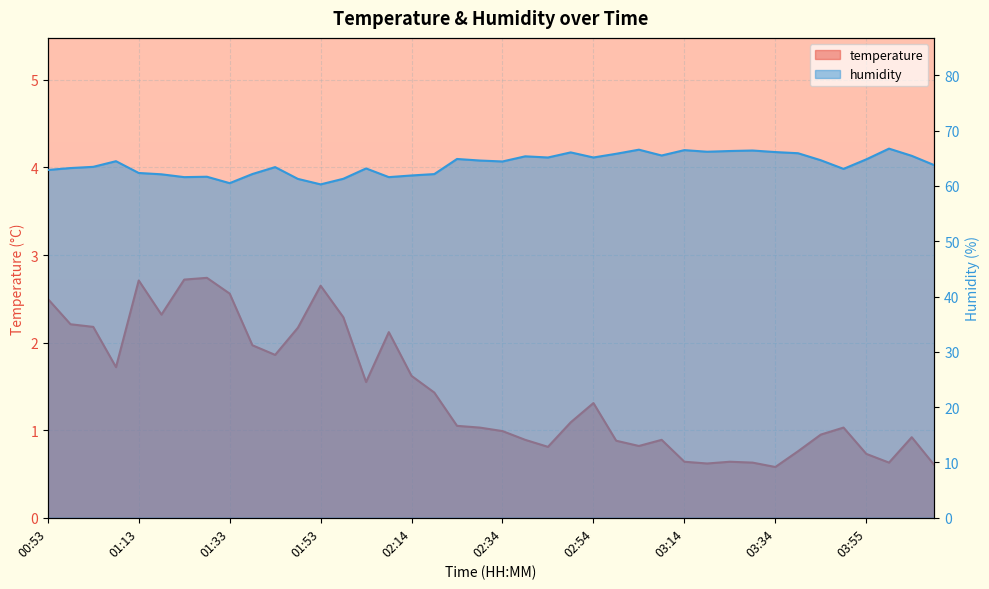

Does the chart display data point markers on the line(s)?

No